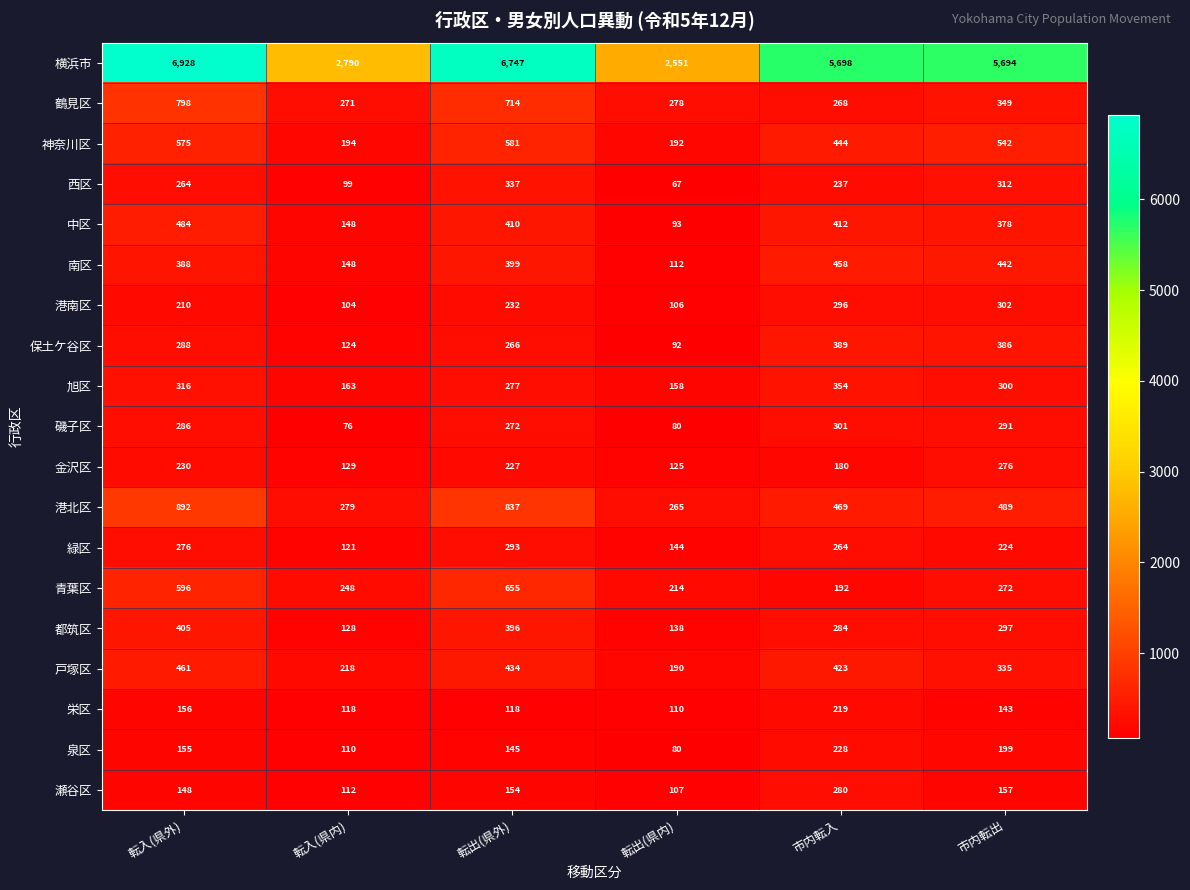

Rank the series at 転入(県外) from highest to lowest value.

横浜市, 港北区, 鶴見区, 青葉区, 神奈川区, 中区, 戸塚区, 都筑区, 南区, 旭区, 保土ケ谷区, 磯子区, 緑区, 西区, 金沢区, 港南区, 栄区, 泉区, 瀬谷区